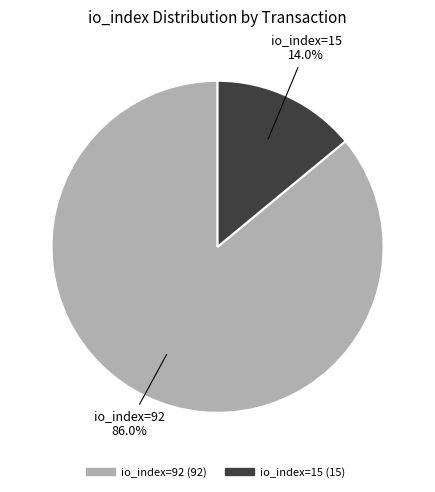

Which category has the biggest portion of the pie?

io_index=92